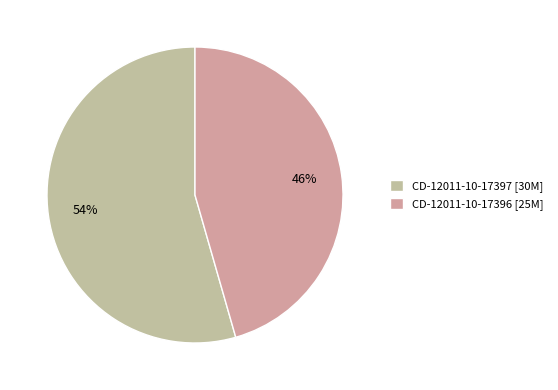

To the nearest percent, what portion does CD-12011-10-17397 represent?

54%